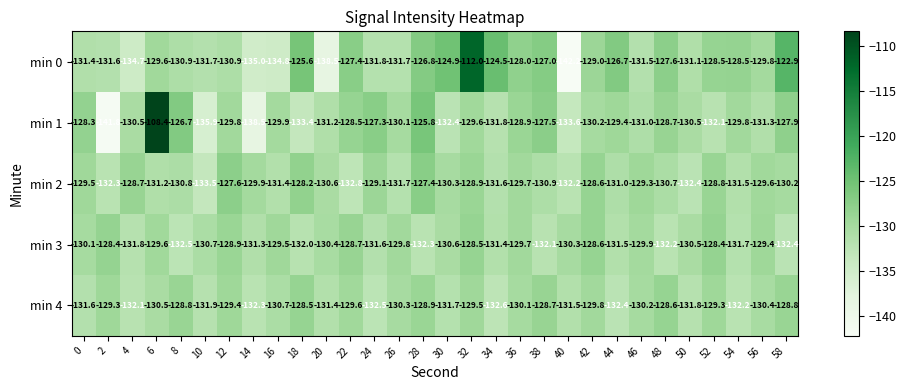

What is the difference between the maximum and minimum values in the min 2 series?

6.1